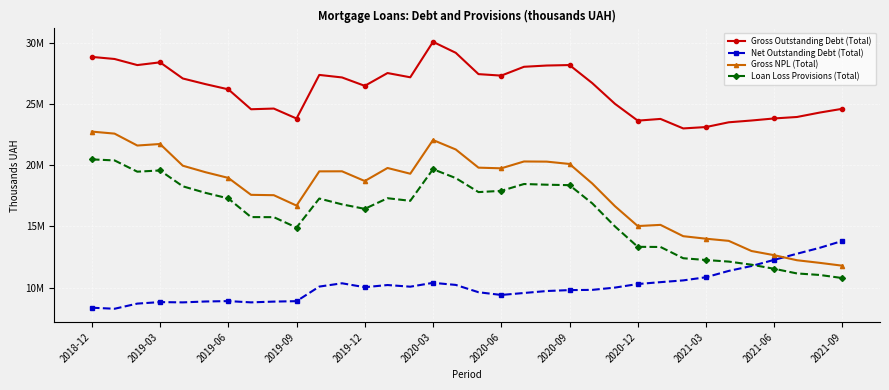

Rank the series by their maximum value, from highest to lowest.

Gross Outstanding Debt (Total), Gross NPL (Total), Loan Loss Provisions (Total), Net Outstanding Debt (Total)